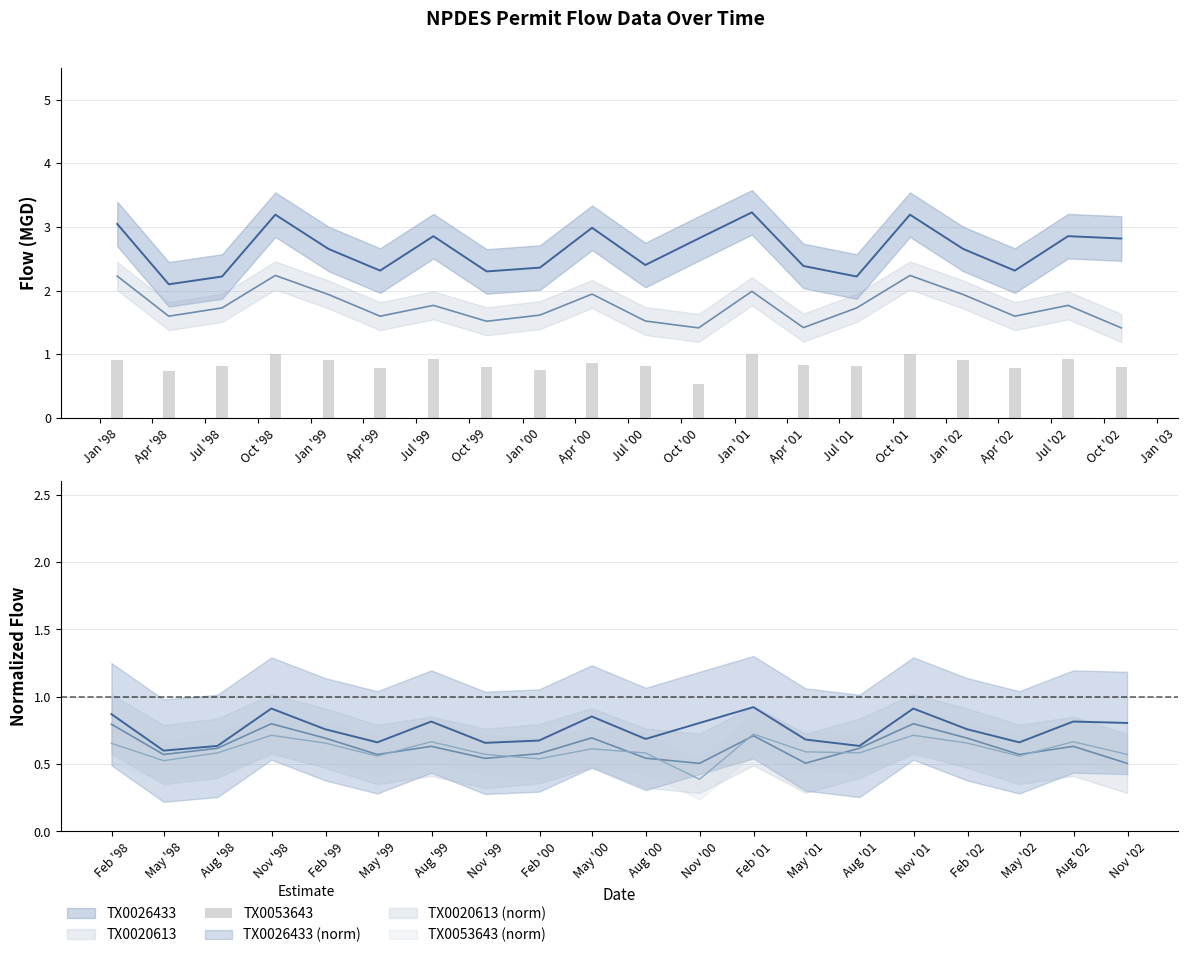

Between Oct '01 and Apr '01, which is larger?

Oct '01